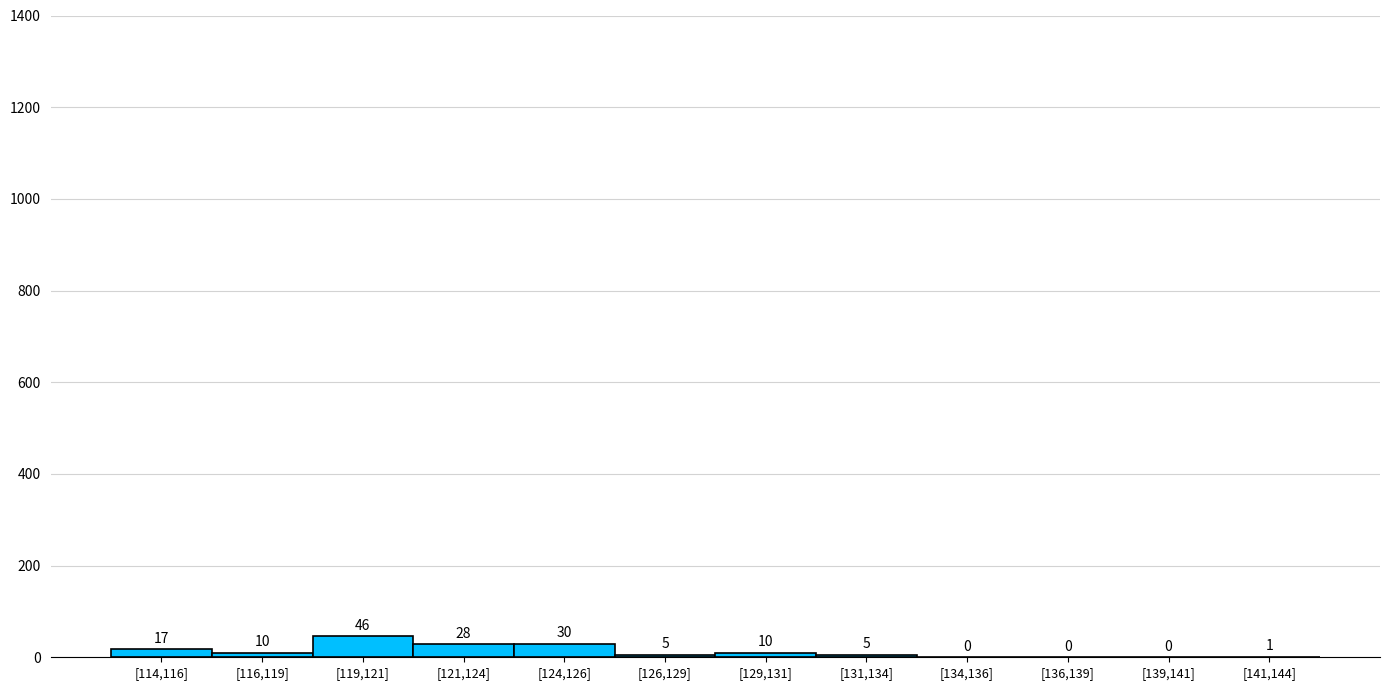

Reading left to right, transcribe all the data shown in this chart.

[114,116]=17	[116,119]=10	[119,121]=46	[121,124]=28	[124,126]=30	[126,129]=5	[129,131]=10	[131,134]=5	[134,136]=0	[136,139]=0	[139,141]=0	[141,144]=1